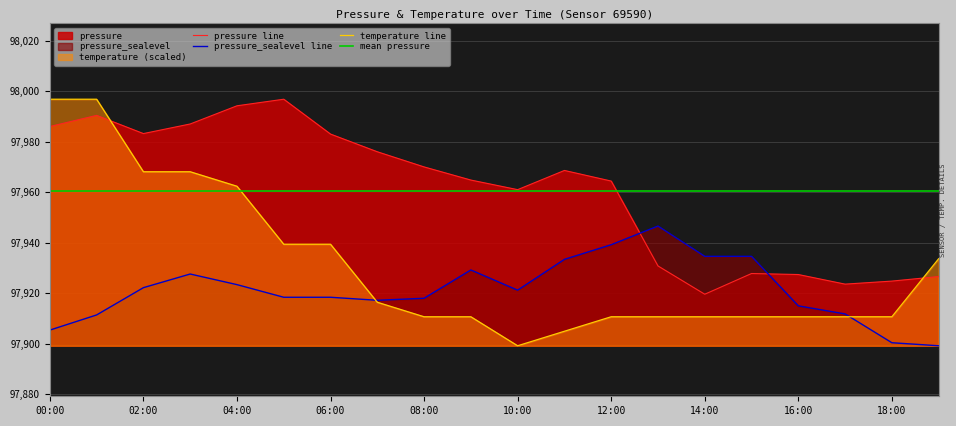

Does the chart have visible grid lines?

Yes